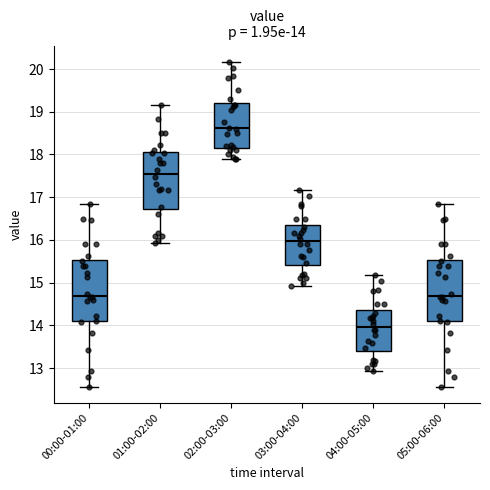

Which box has the lowest median line?

04:00-05:00